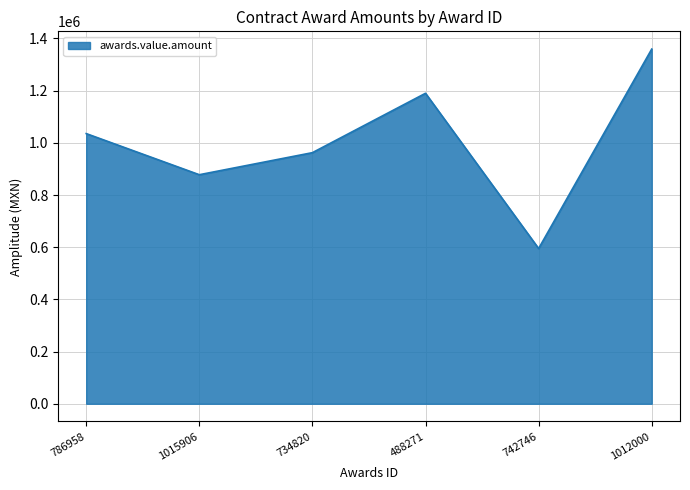

Which label corresponds to the largest value in the chart?

1012000